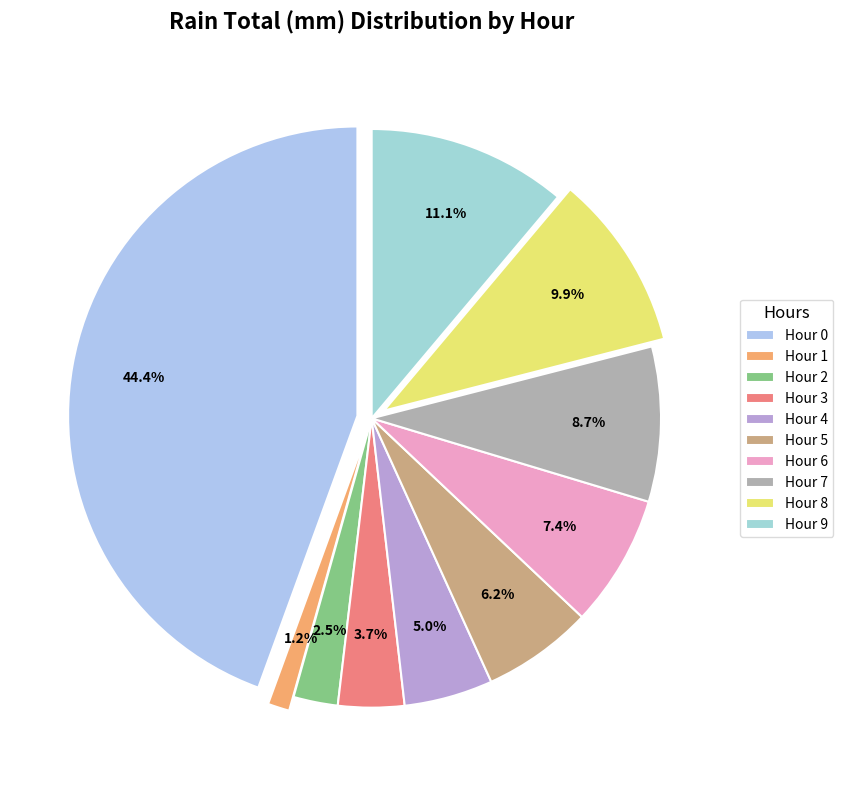

To the nearest percent, what is the combined percentage of Hour 8 and Hour 1?

11%